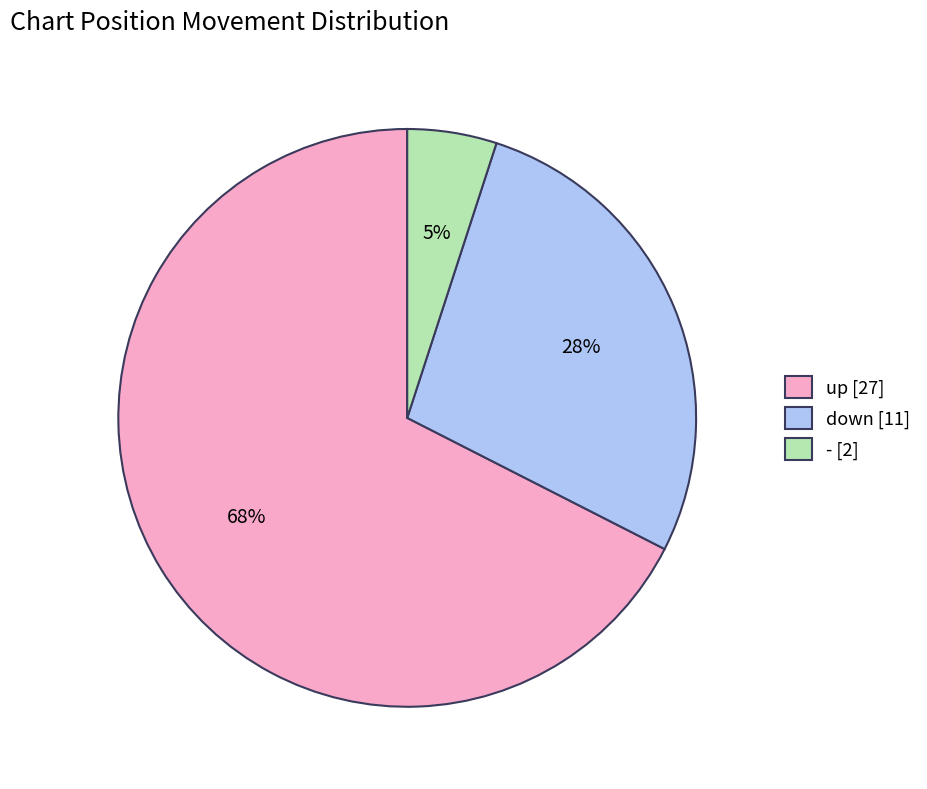

To the nearest percent, what percentage of the pie is - [2]?

5%